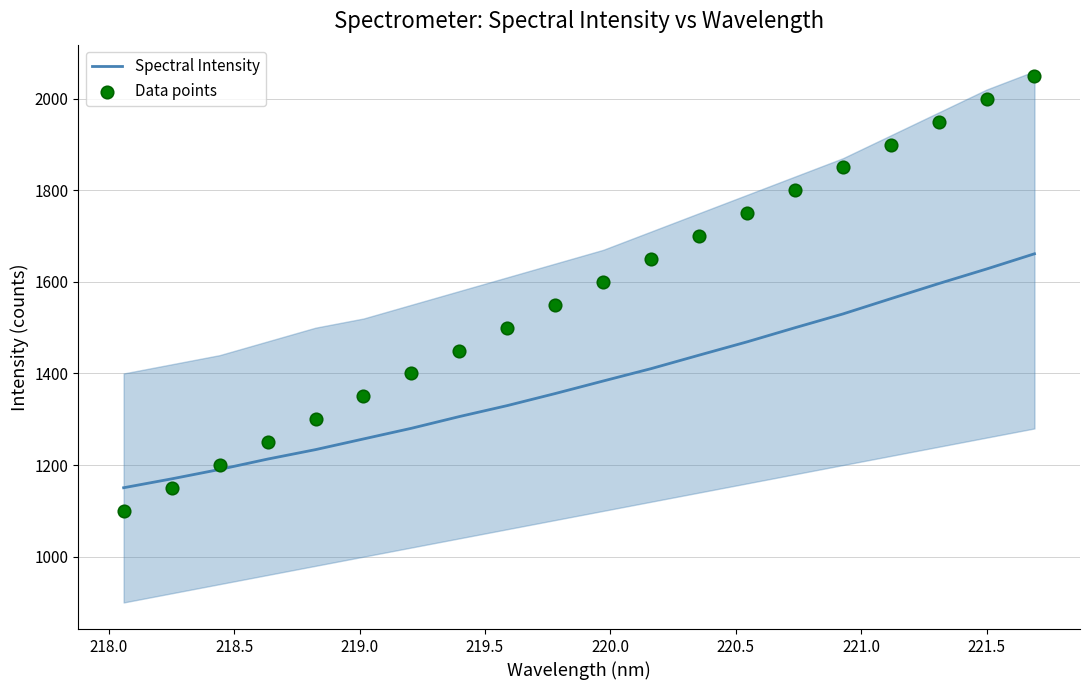

What is the maximum value for Spectral Intensity?

1661.4